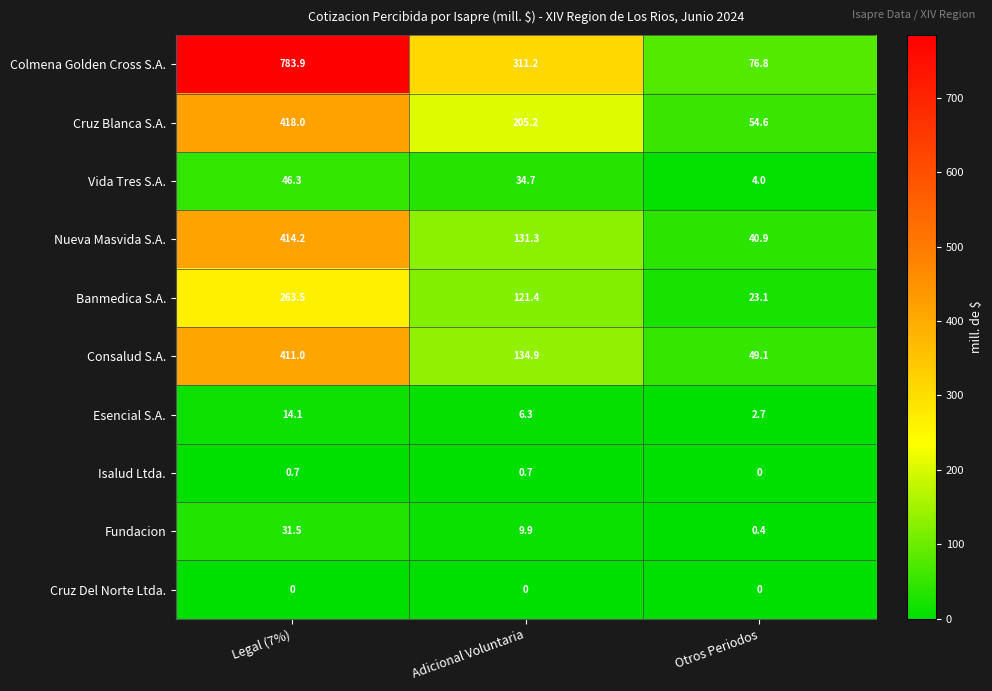

What is the lowest value of the Colmena Golden Cross S.A. series?

76.8